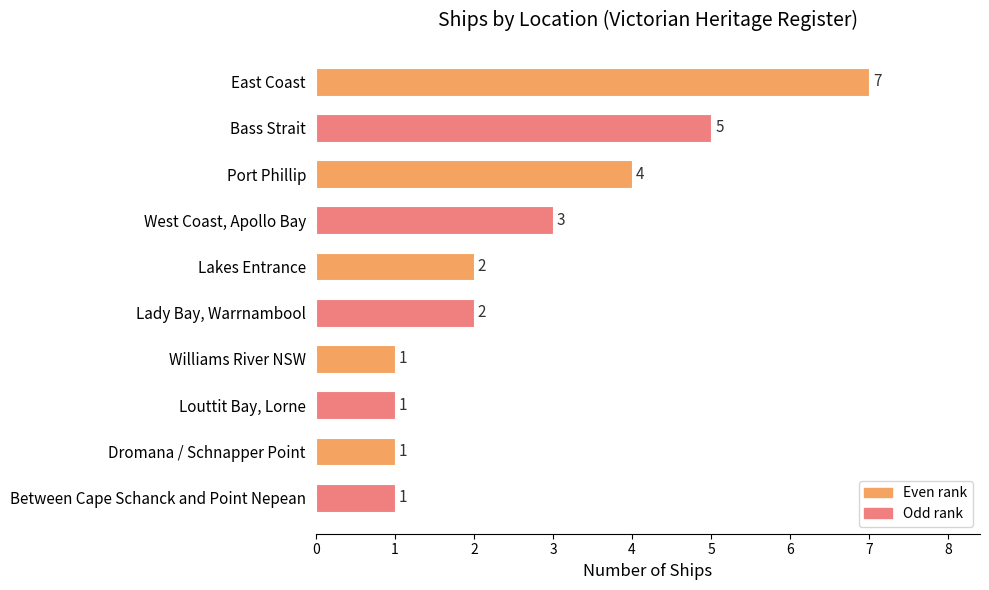

What is the change in value from Bass Strait to Louttit Bay, Lorne?

-4